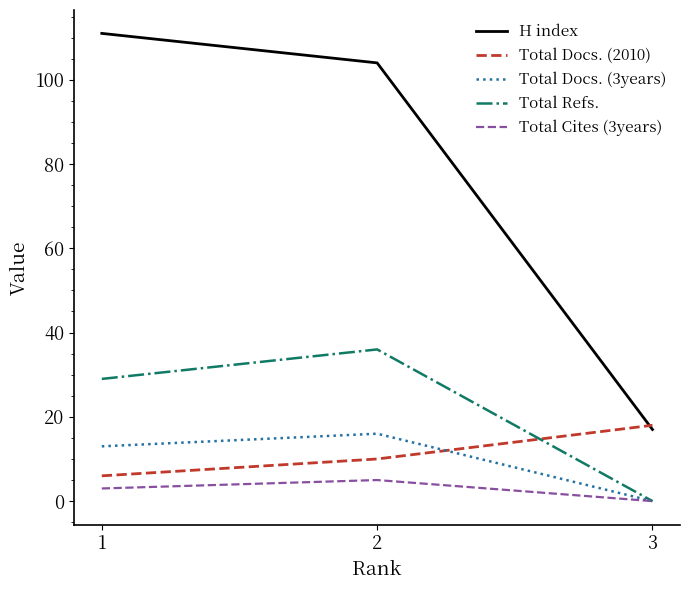

Reading left to right, extract all data points from this chart.

H index: 111	104	17
Total Docs. (2010): 6	10	18
Total Docs. (3years): 13	16	0
Total Refs.: 29	36	0
Total Cites (3years): 3	5	0